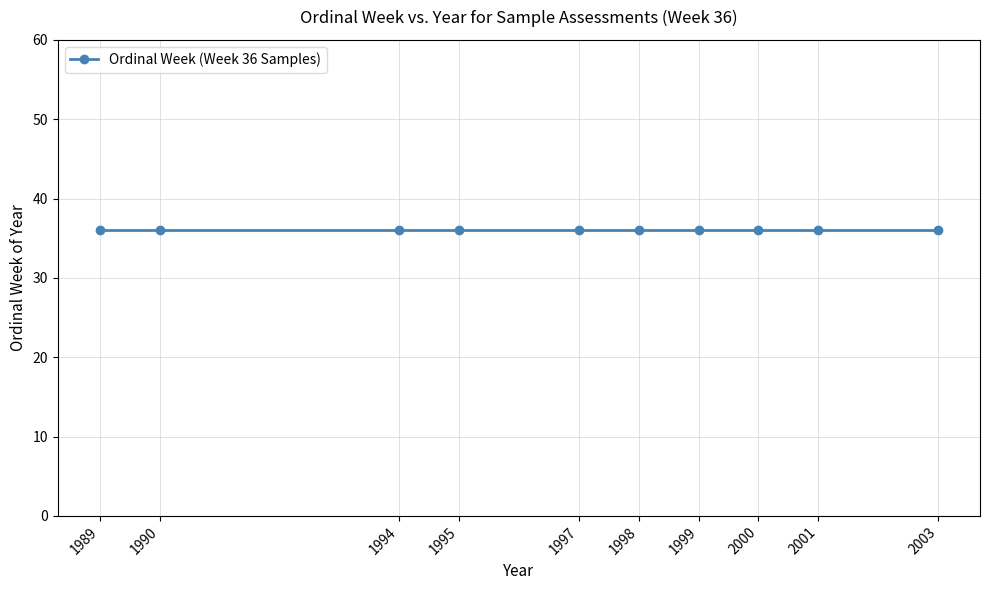

At which category does Year reach its first local valley?

1994